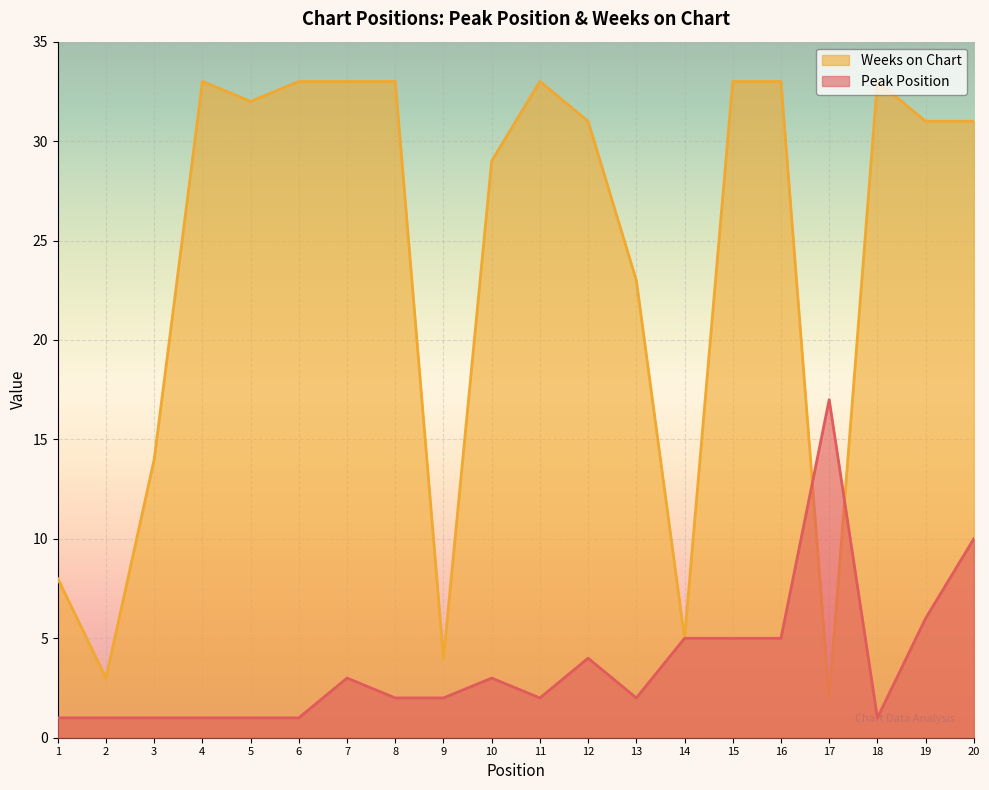

List the series in order of their overall mean, lowest first.

Peak Position, Weeks on Chart